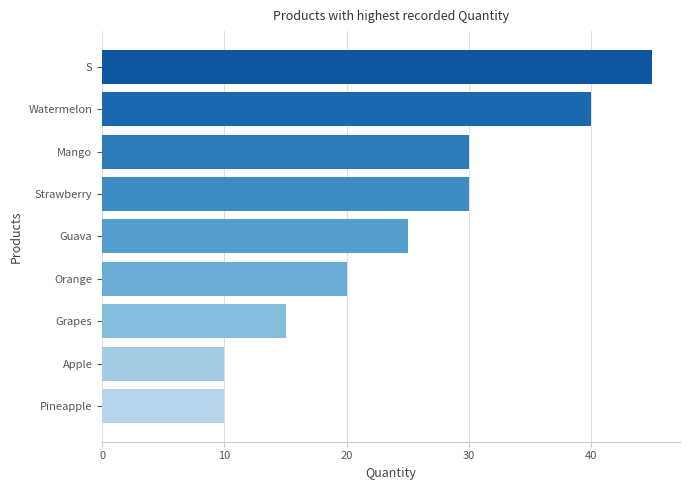

What is the difference between the maximum and second lowest values?

35